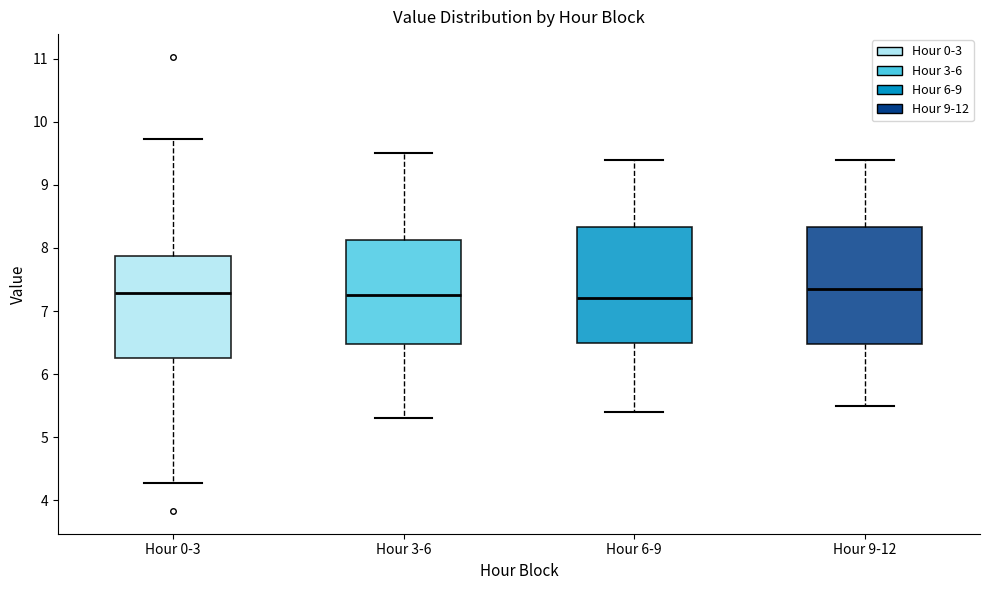

Reading left to right, read every box against the y-axis: the position of its median line, the range the box covers, and the ends of its whiskers. The values are not printed on the chart, so give them approximately, as read against the axis.

Hour 0-3: median 7.3, box 6.3 to 7.9, whiskers 4.3 to 9.7
Hour 3-6: median 7.3, box 6.5 to 8.1, whiskers 5.3 to 9.5
Hour 6-9: median 7.2, box 6.5 to 8.3, whiskers 5.4 to 9.4
Hour 9-12: median 7.4, box 6.5 to 8.3, whiskers 5.5 to 9.4